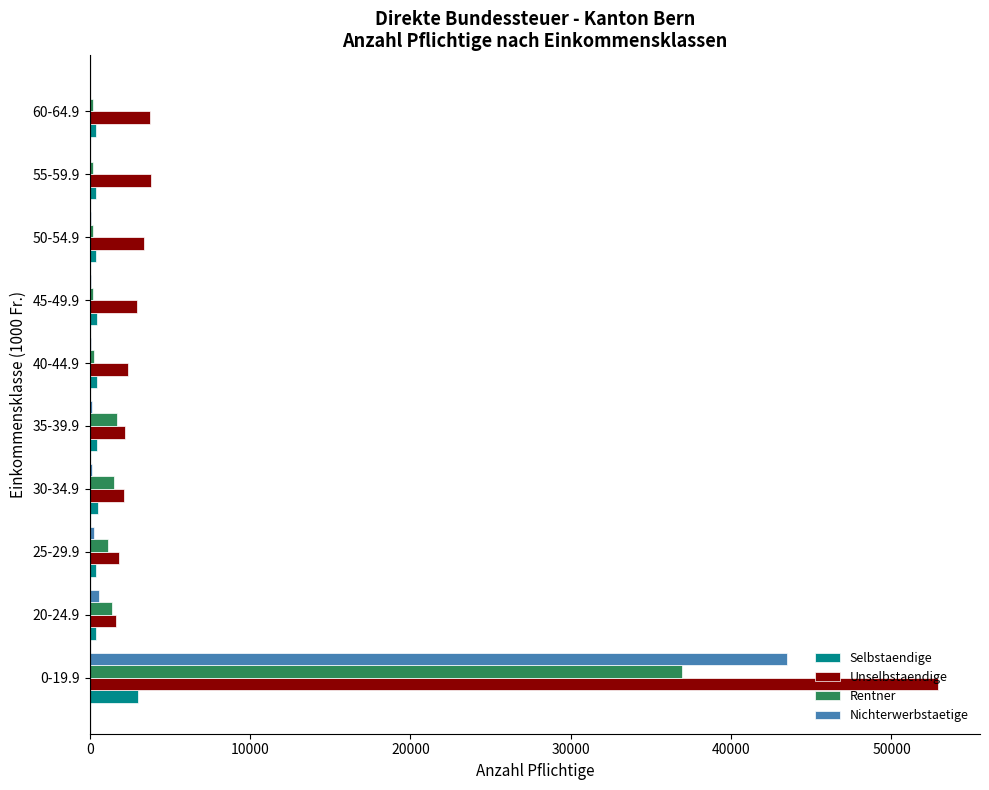

Which series has the largest total across all categories?

Unselbstaendige